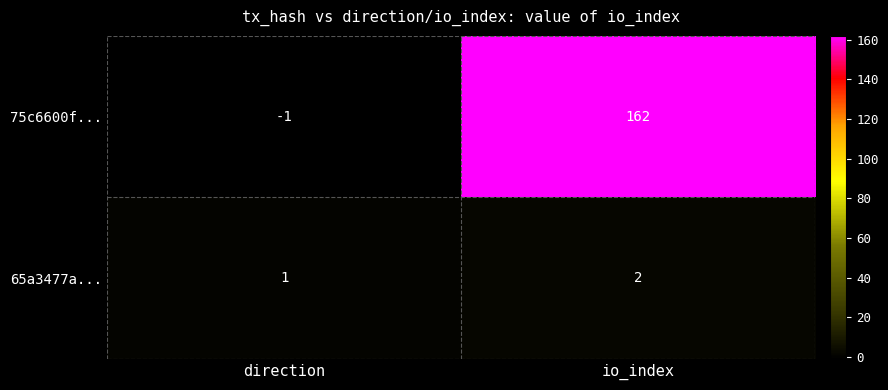

List the series in order of their peak value, lowest first.

65a3477a..., 75c6600f...